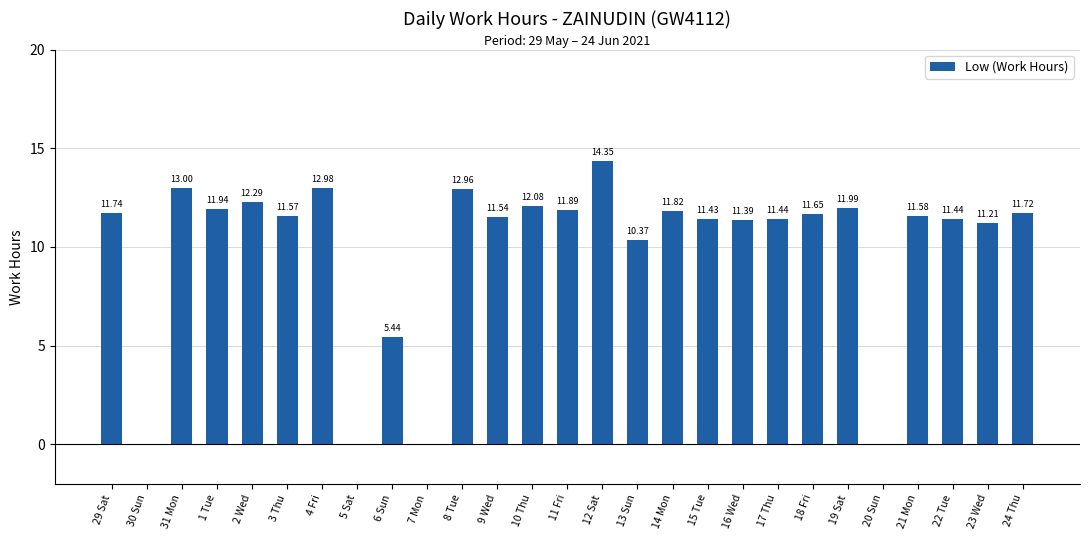

What is the sum of all values?

267.8